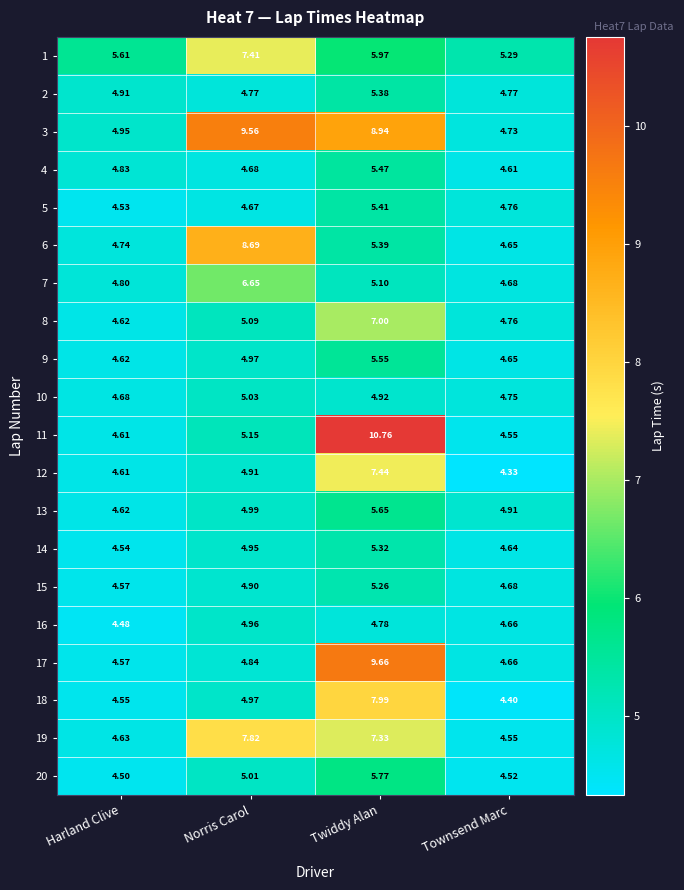

Which label corresponds to the largest value in the chart?

Twiddy Alan